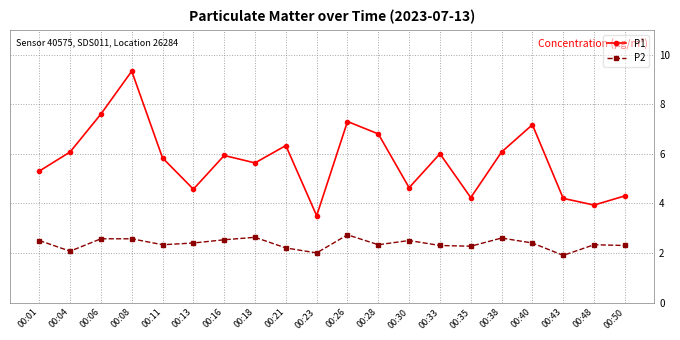

Is the value of P2 at 00:48 greater than the value of P1 at 00:18?

No